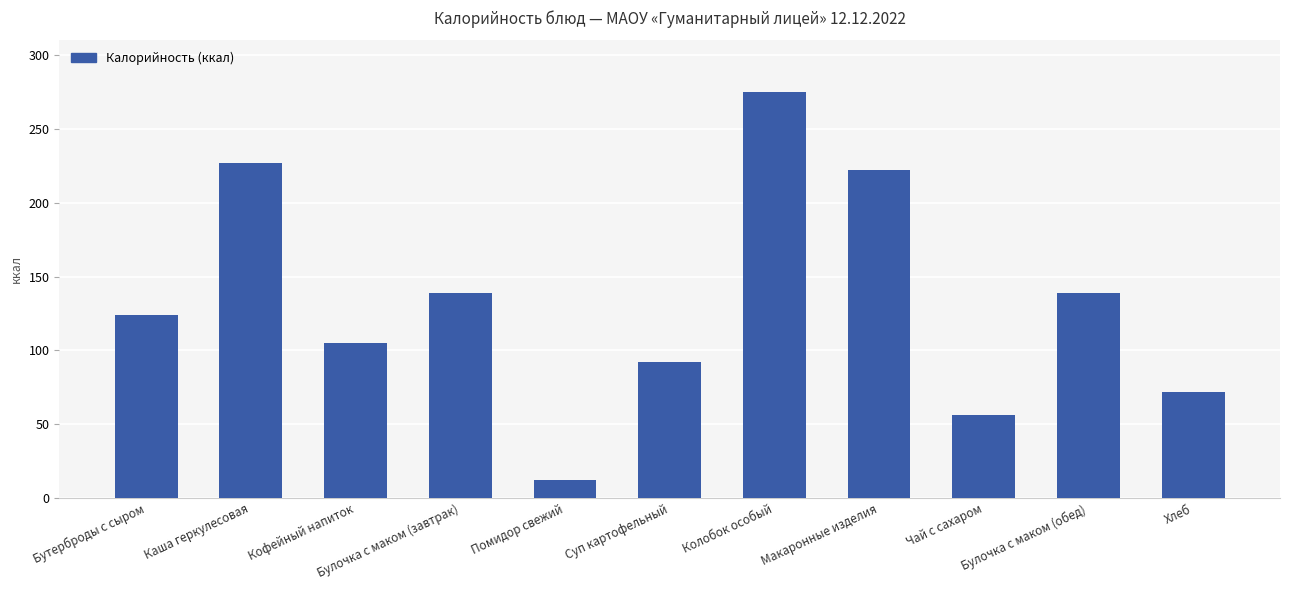

What is the value of the 3rd bar from the left?

105